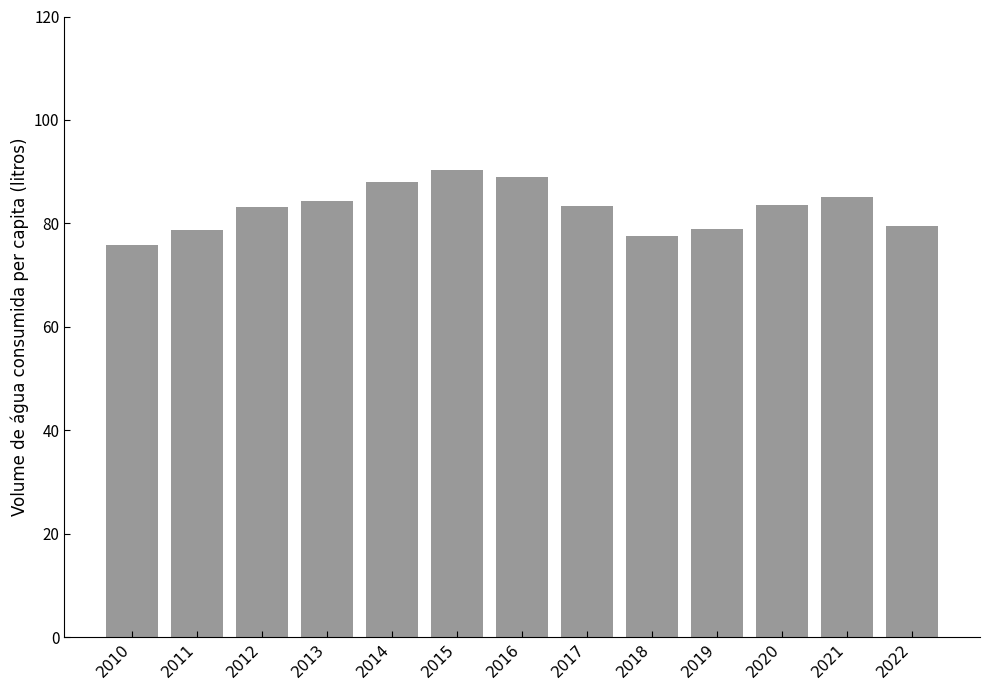

The chart shows a value of 119.3 at 2012. True or false?

False